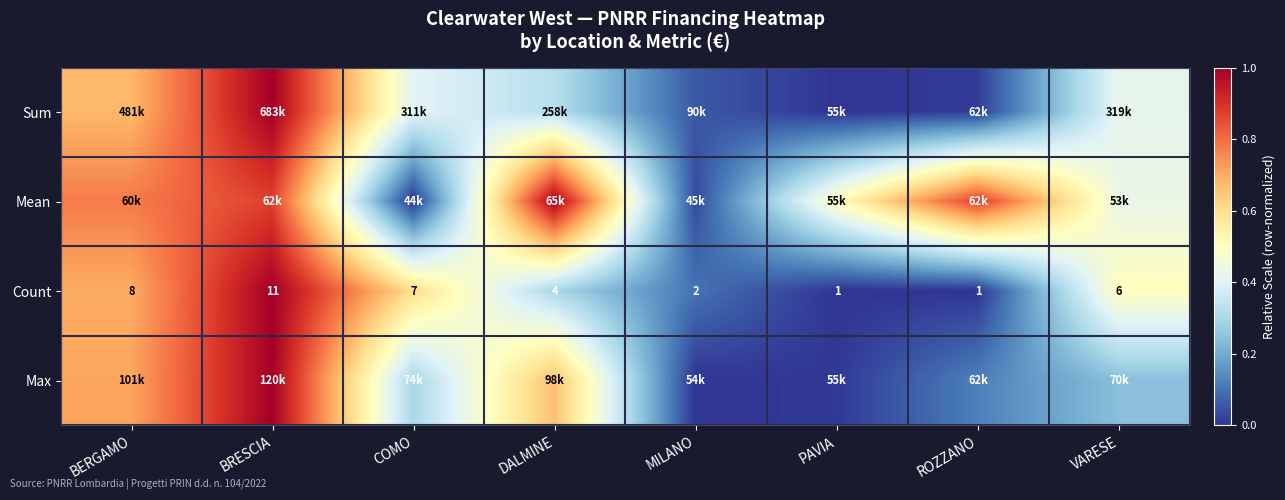

How many distinct data groups are displayed?

4